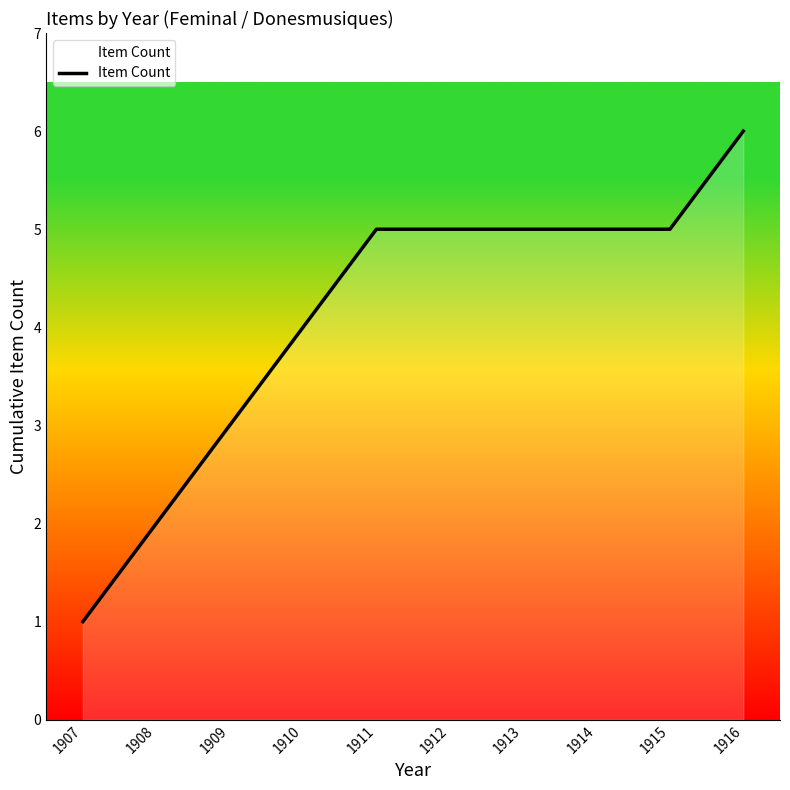

What is the difference between the values at 1911 and 1907?

4